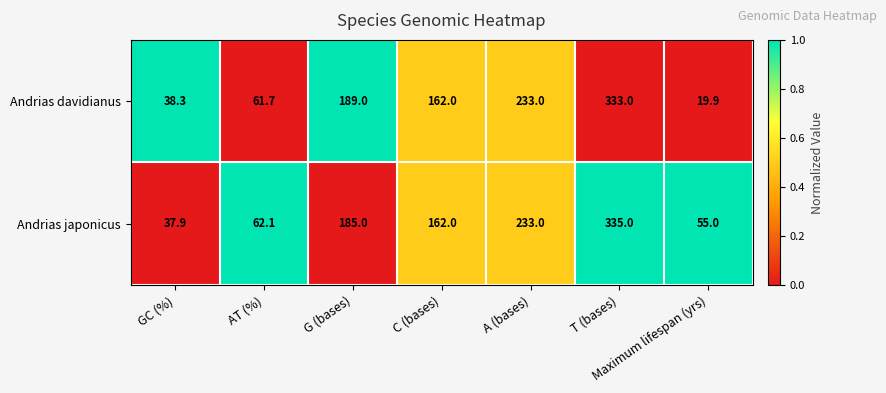

At GC (%), list the series in order from largest to smallest.

Andrias davidianus, Andrias japonicus